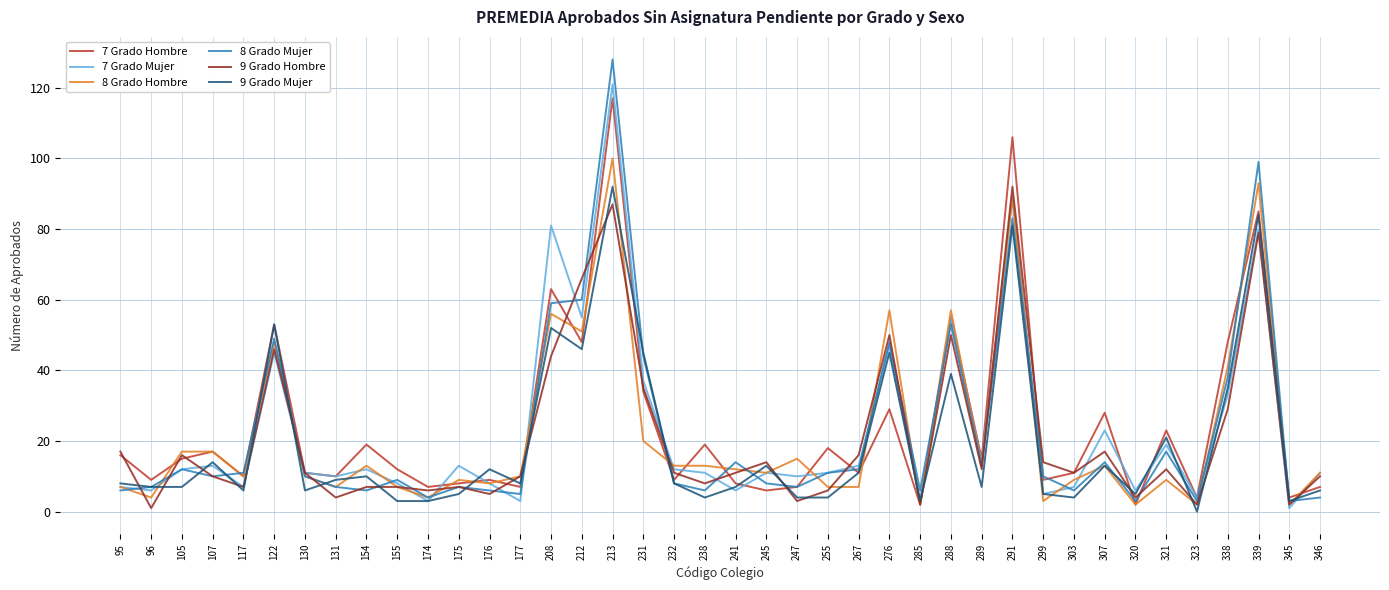

True or false: 7 Grado Hombre has a value of 2 at 117.

False